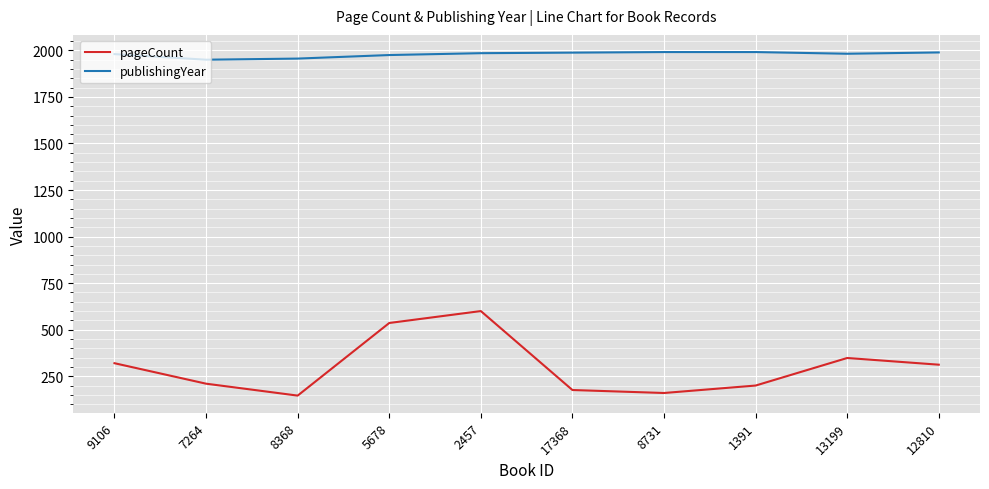

List the series in order of their overall mean, highest first.

publishingYear, pageCount